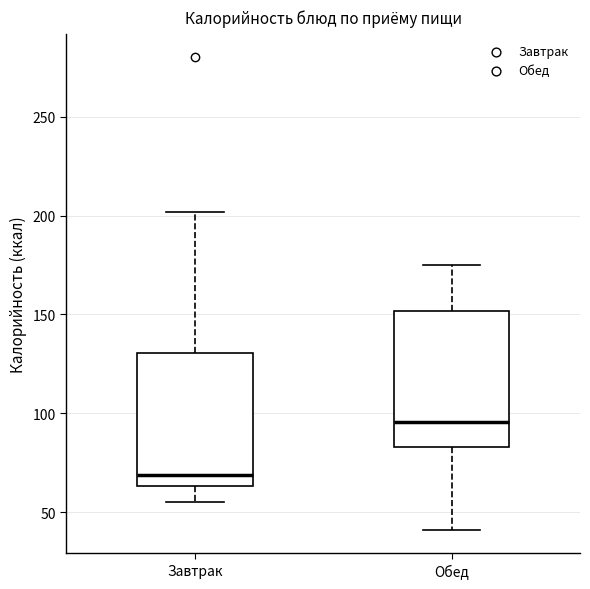

Reading left to right, read every box against the y-axis: the position of its median line, the range the box covers, and the ends of its whiskers. The values are not printed on the chart, so give them approximately, as read against the axis.

Завтрак: median 70, box 65 to 130, whiskers 55 to 200
Обед: median 95, box 85 to 150, whiskers 40 to 175